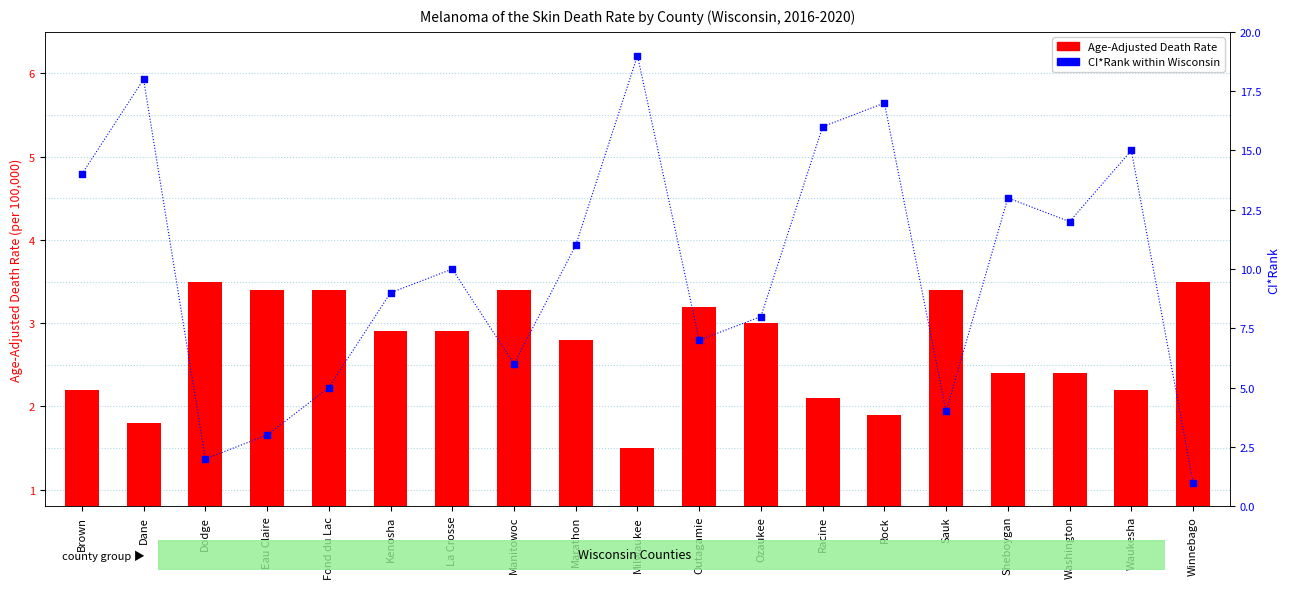

Which series reaches the maximum Y coordinate?

CI*Rank